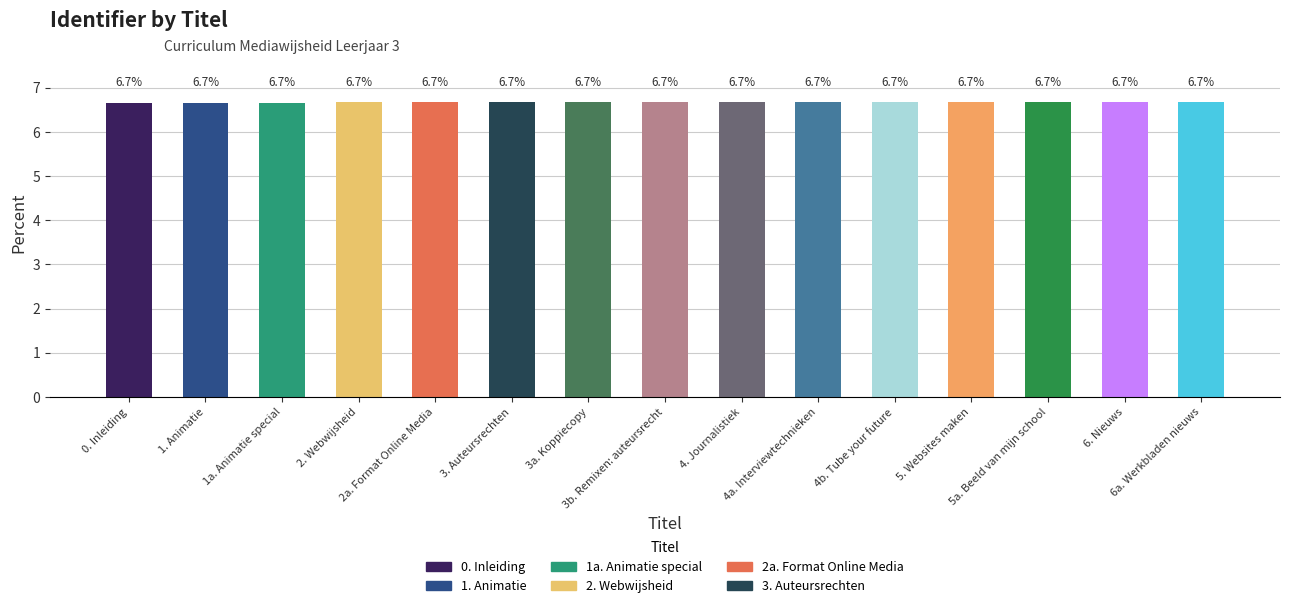

The chart shows a value of 6.7 at 6. Nieuws. True or false?

True